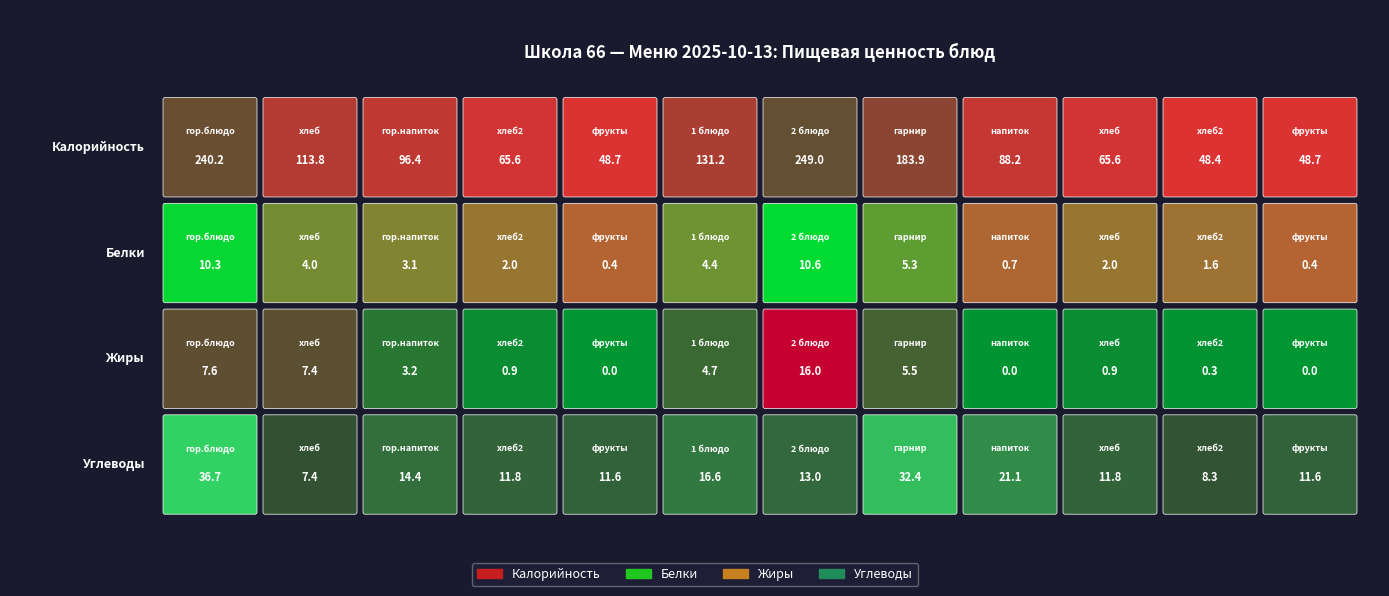

True or false: Калорийность has a value of 85.9 at 10.

False